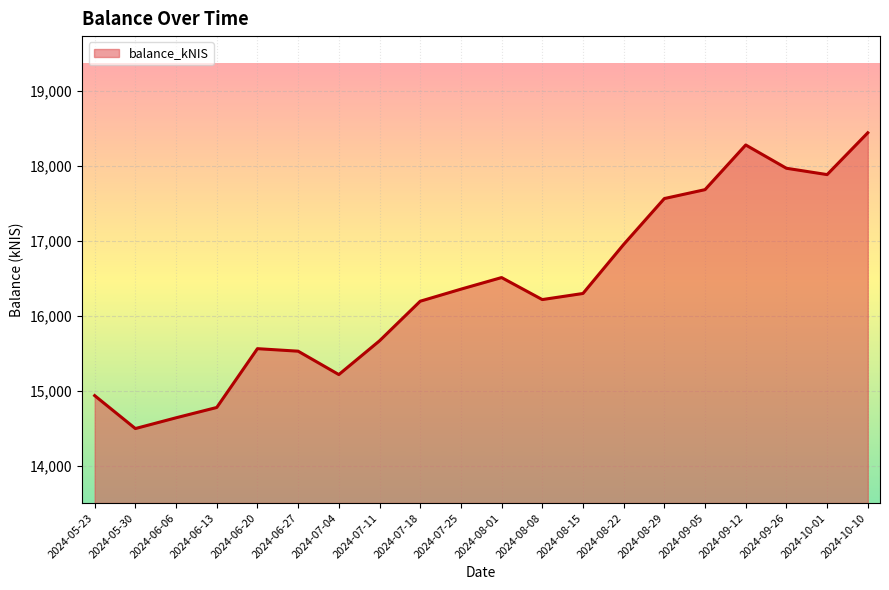

Which category has the lowest value across all series?

2024-05-30